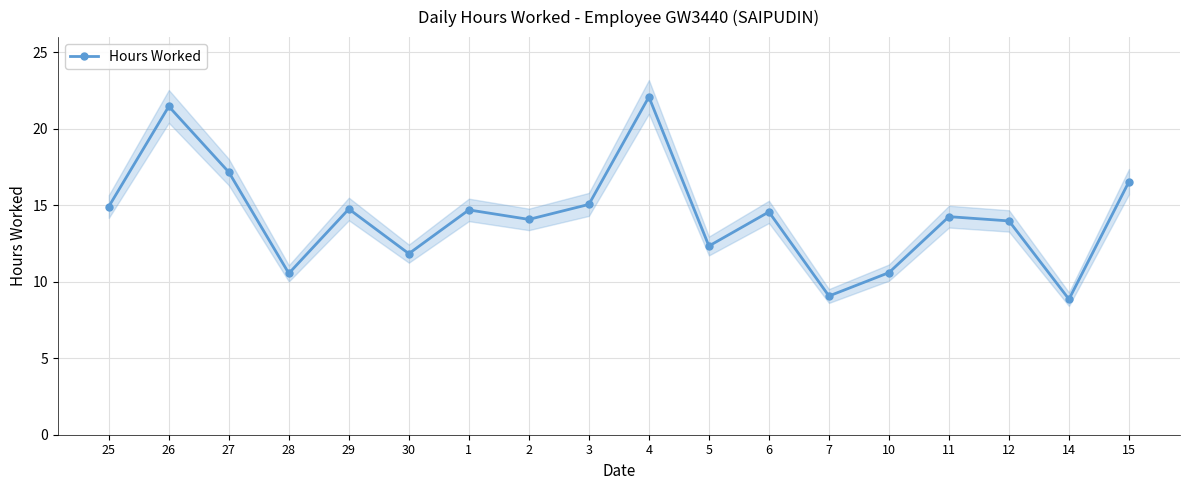

The value at 6 is 20.2. True or false?

False